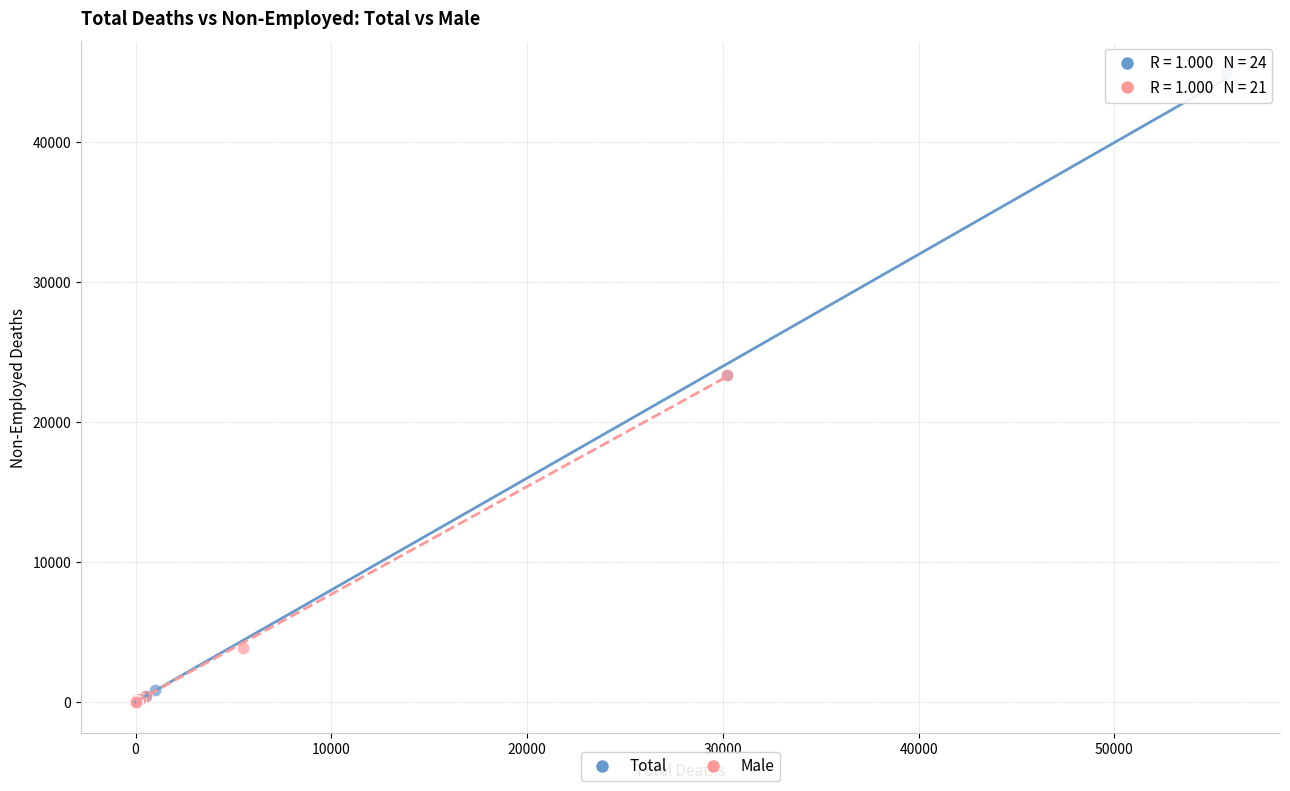

Which series has the widest spread of Y values?

Total